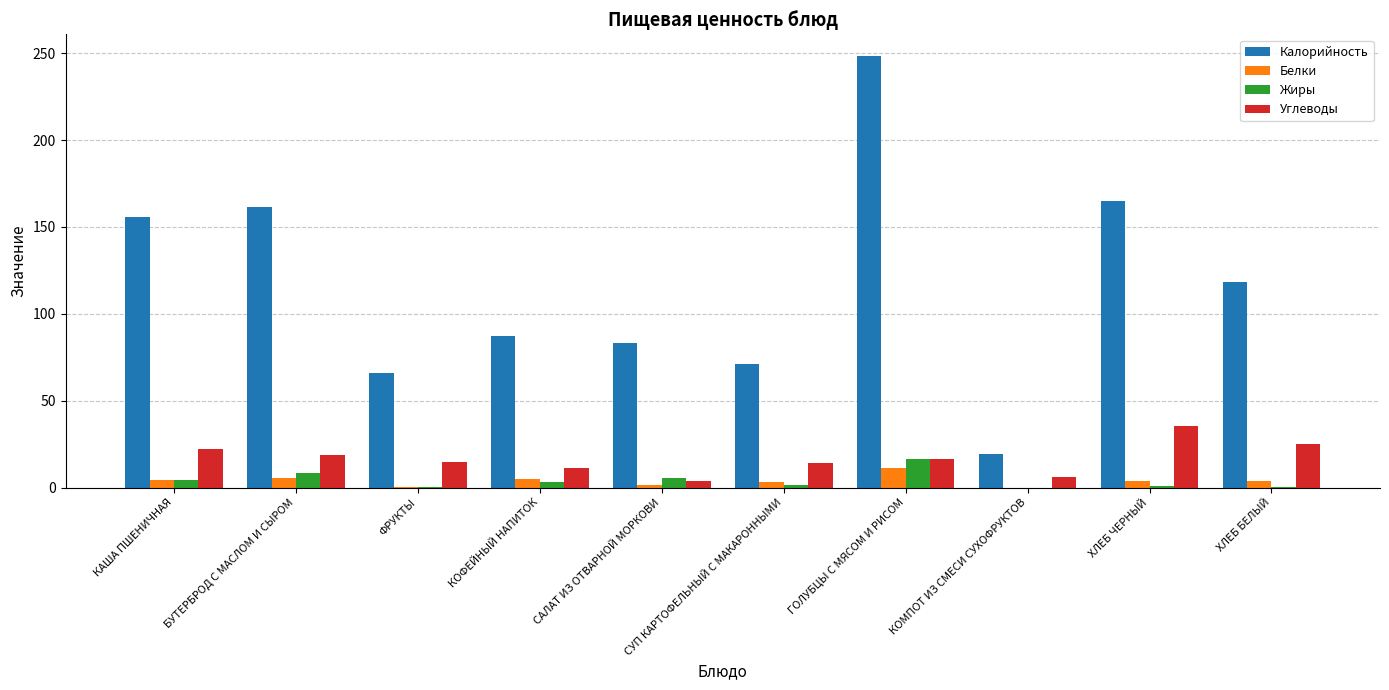

Are the bars grouped side by side (vs. stacked)?

Yes